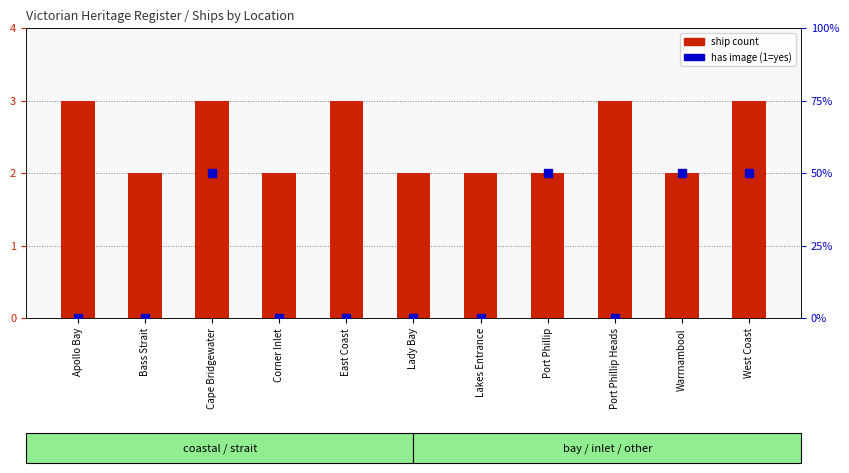

What is the total value across all series at West Coast?

4